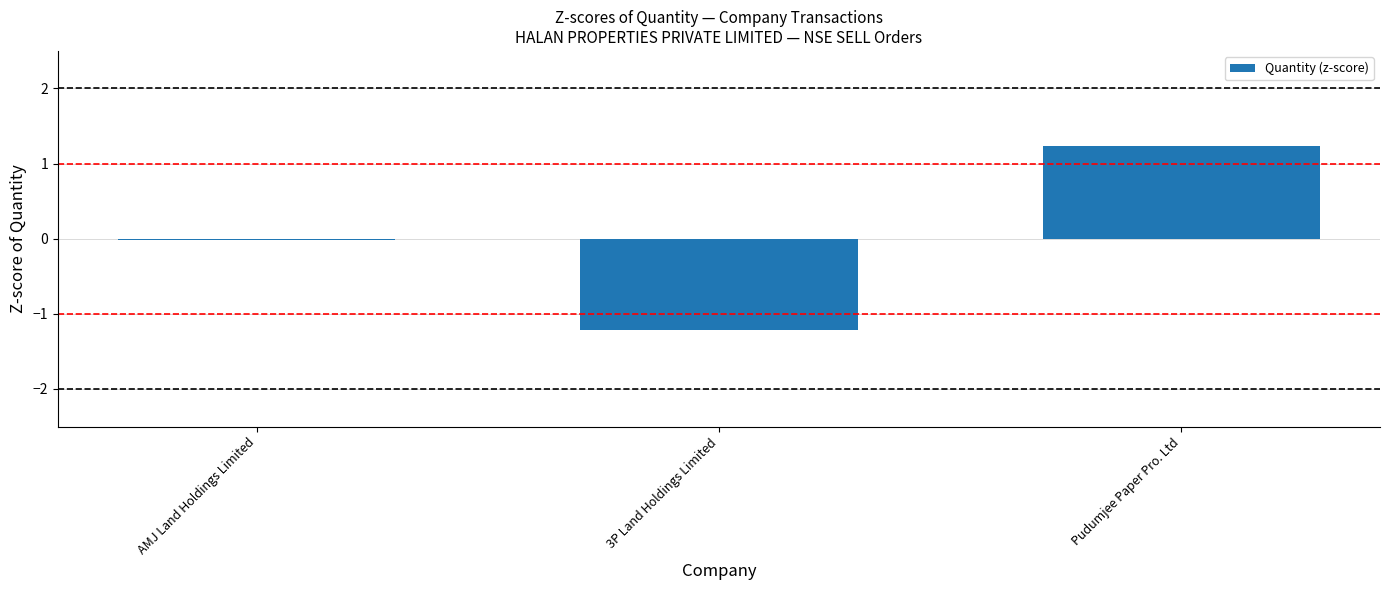

What value does the data have at 3P Land Holdings Limited?

-1.2